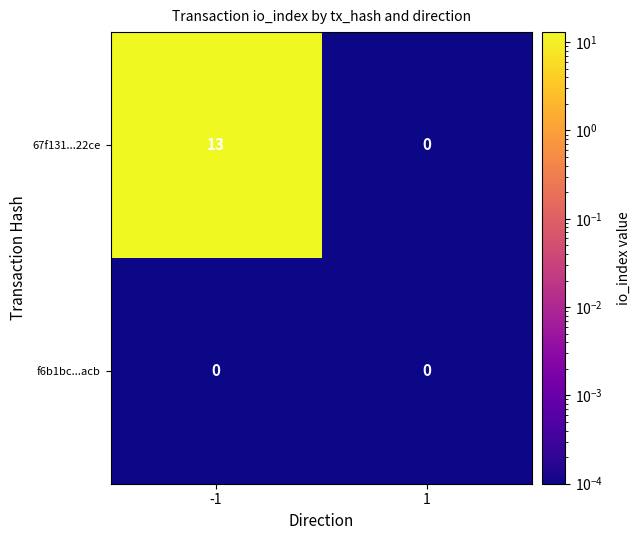

Is it true that f6b1bc...acb equals 0 at -1?

True